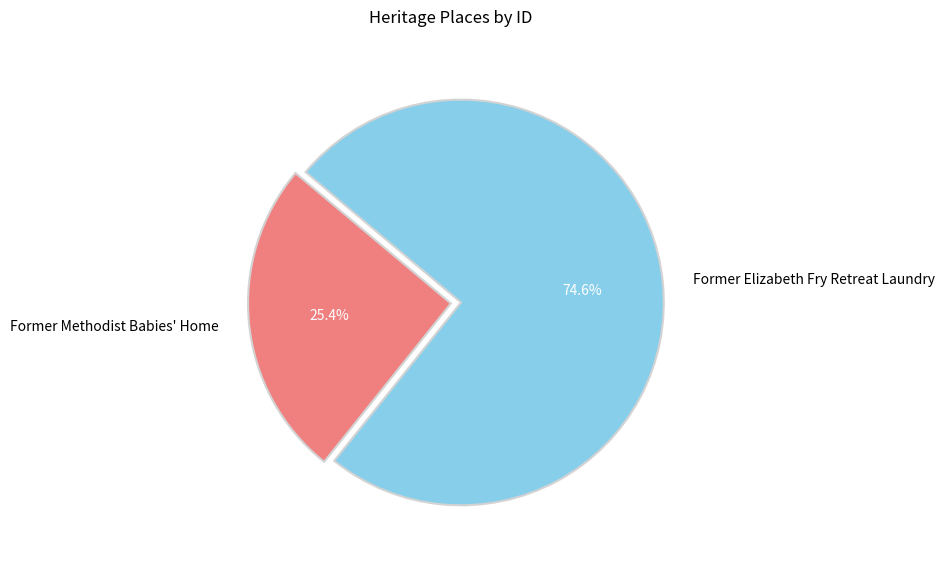

How many slices are in this pie chart?

2